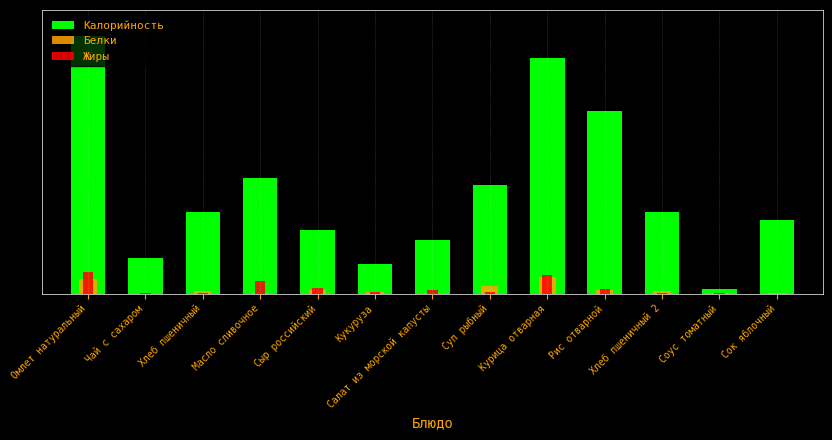

Is it true that Белки equals 0.0 at Чай с сахаром?

False